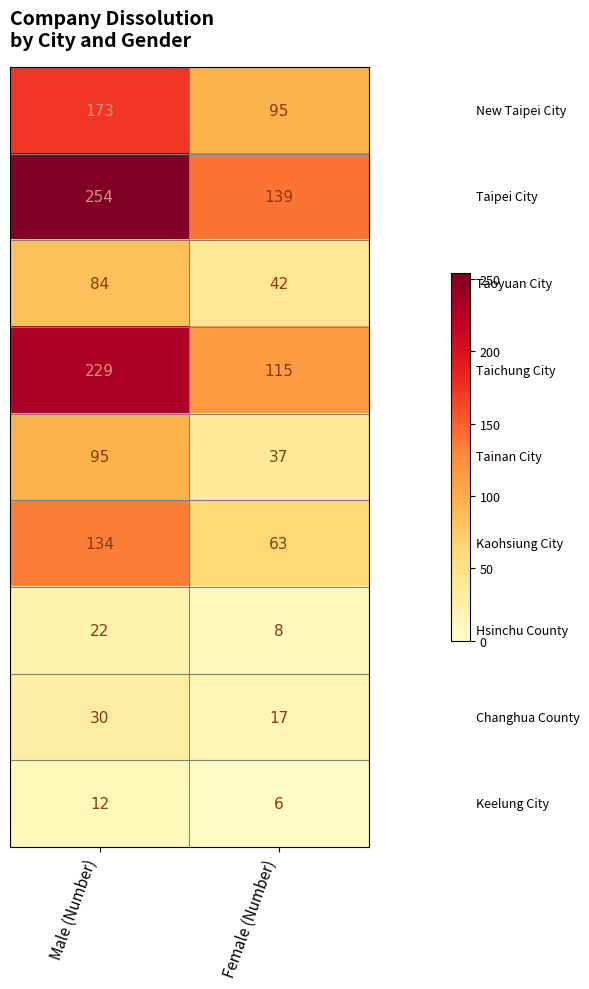

What is the minimum value shown in the chart?

6